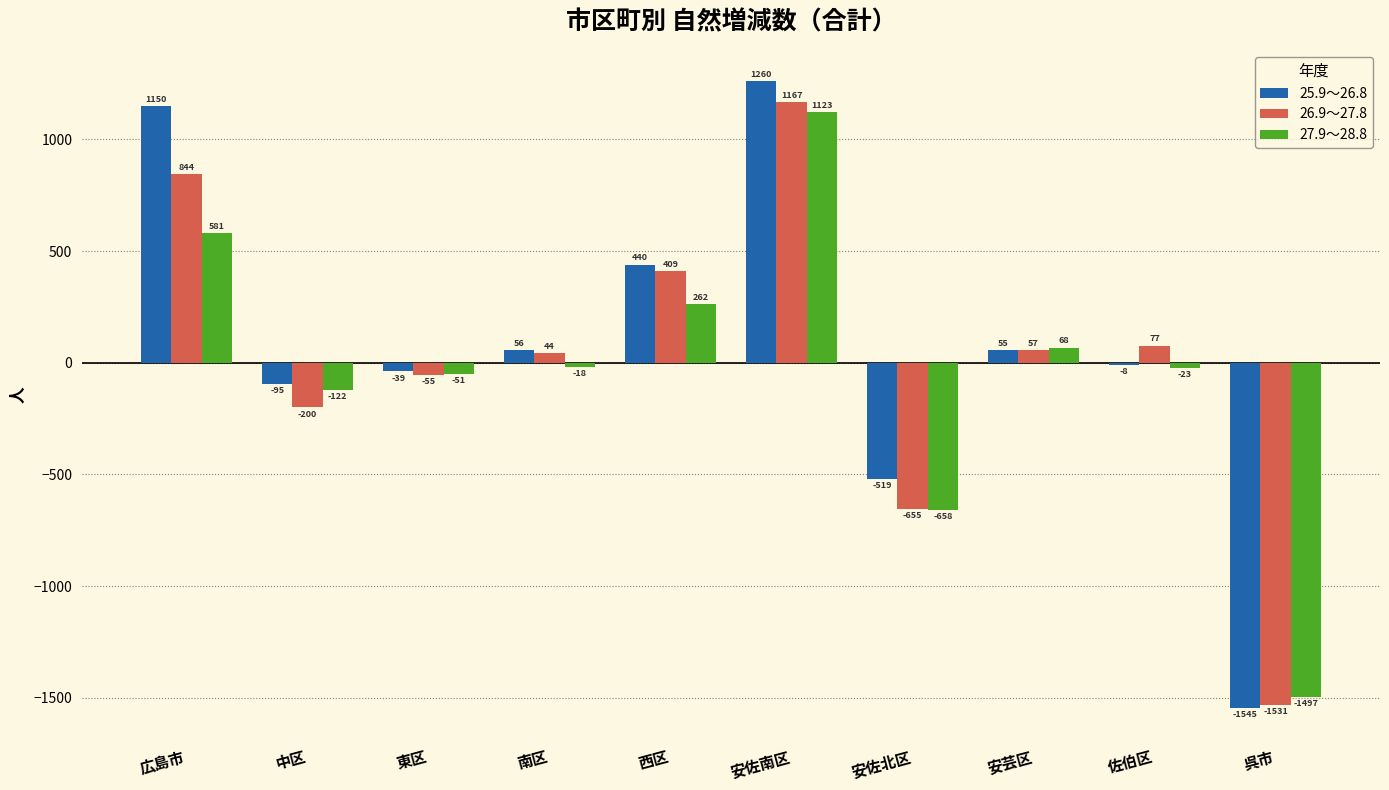

How many series are shown in this chart?

3